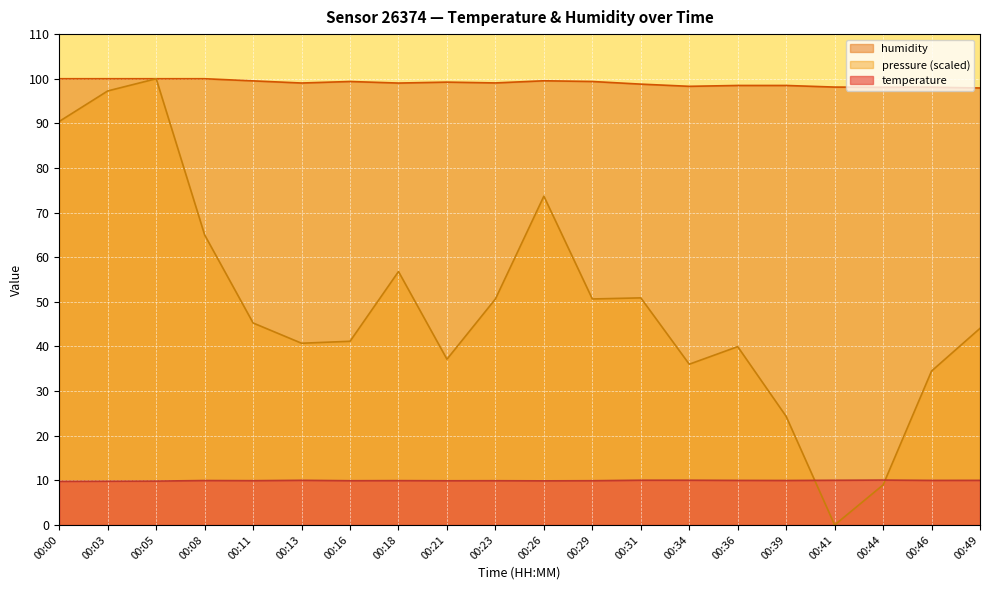

What is the value of the temperature point at the 16th from the left?

10.0